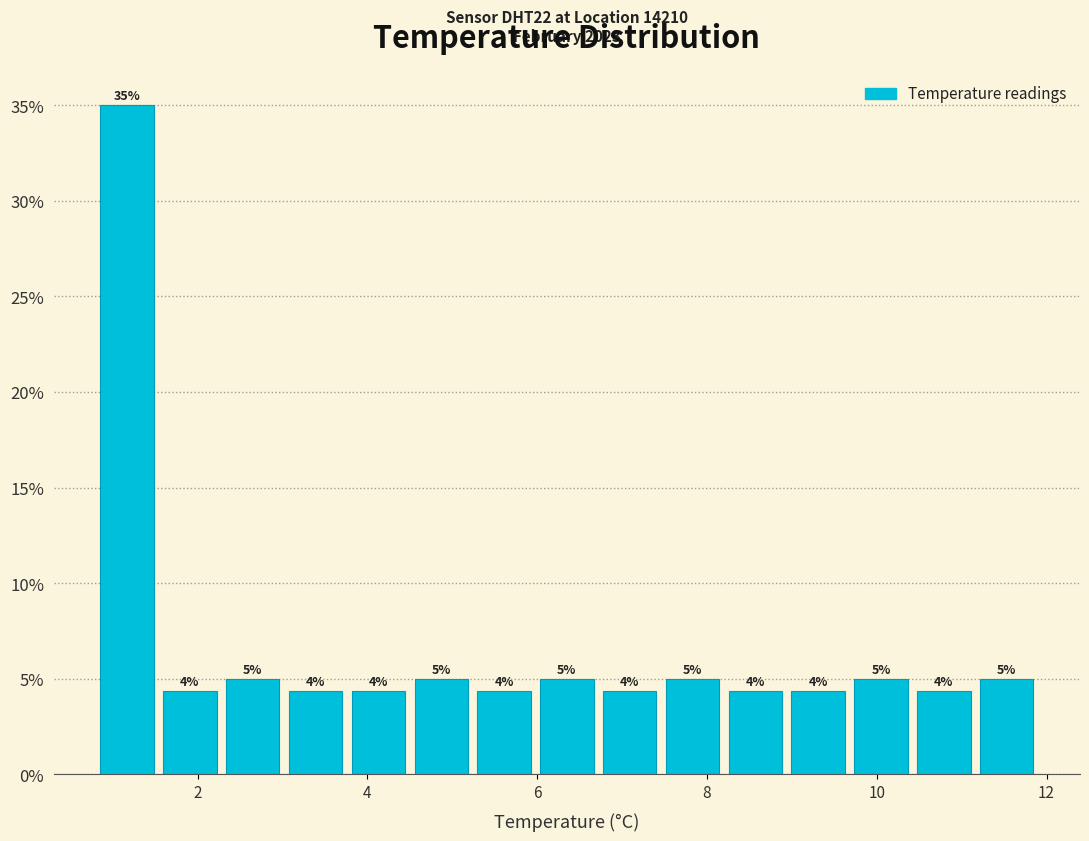

Around what value on the x-axis is the tallest bar? Give the approximate position of its centre, as read against the axis.

1.2